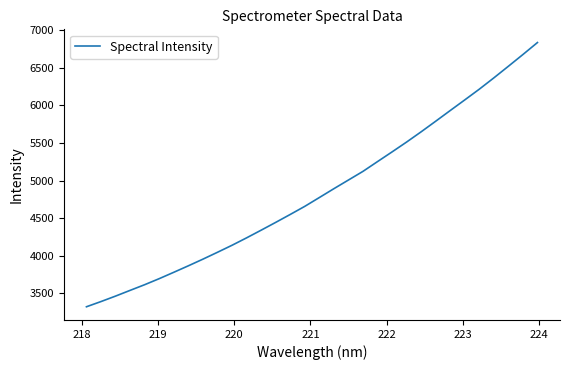

What is the difference between the maximum and minimum values?

3519.7